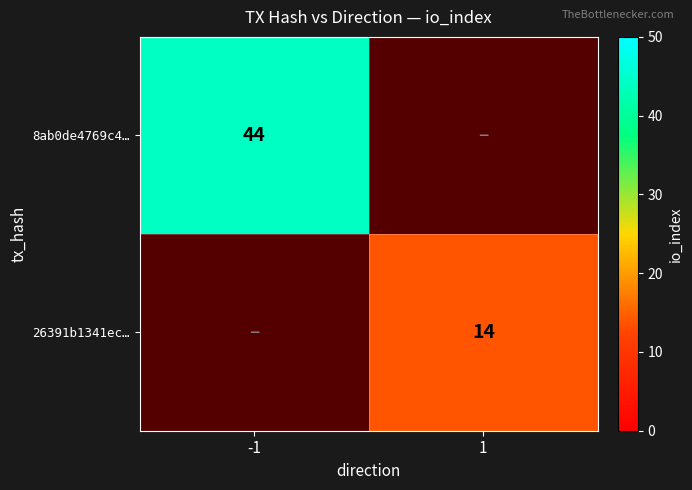

At how many categories does at least one series exceed 28?

1